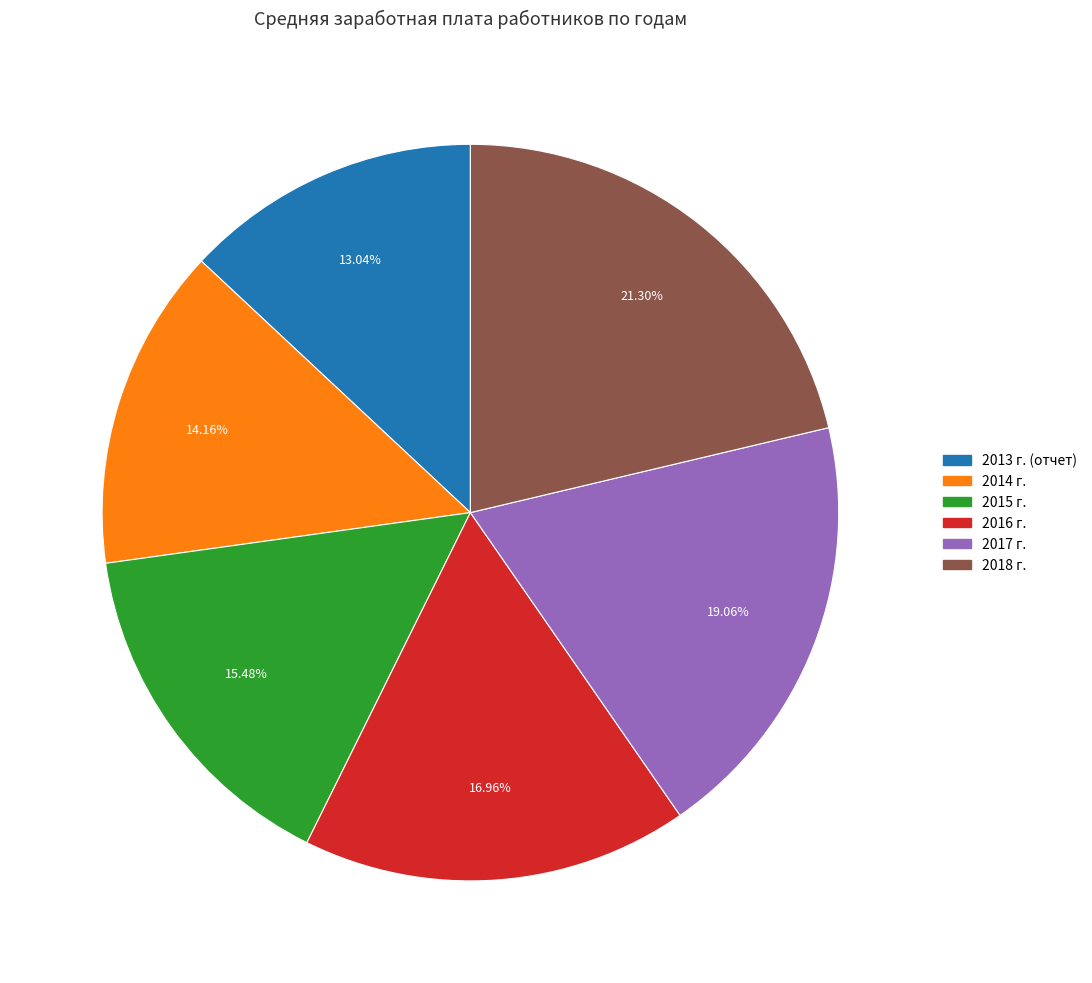

To the nearest percent, what is the average slice percentage?

17%